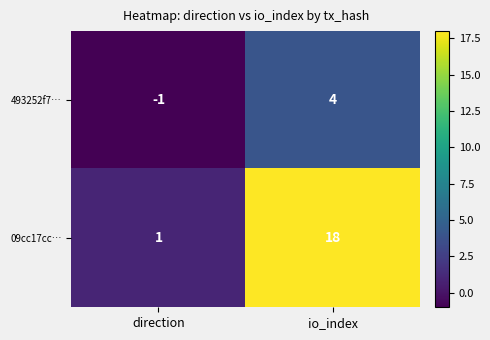

Which series changed the most between direction and io_index?

09cc17cc…